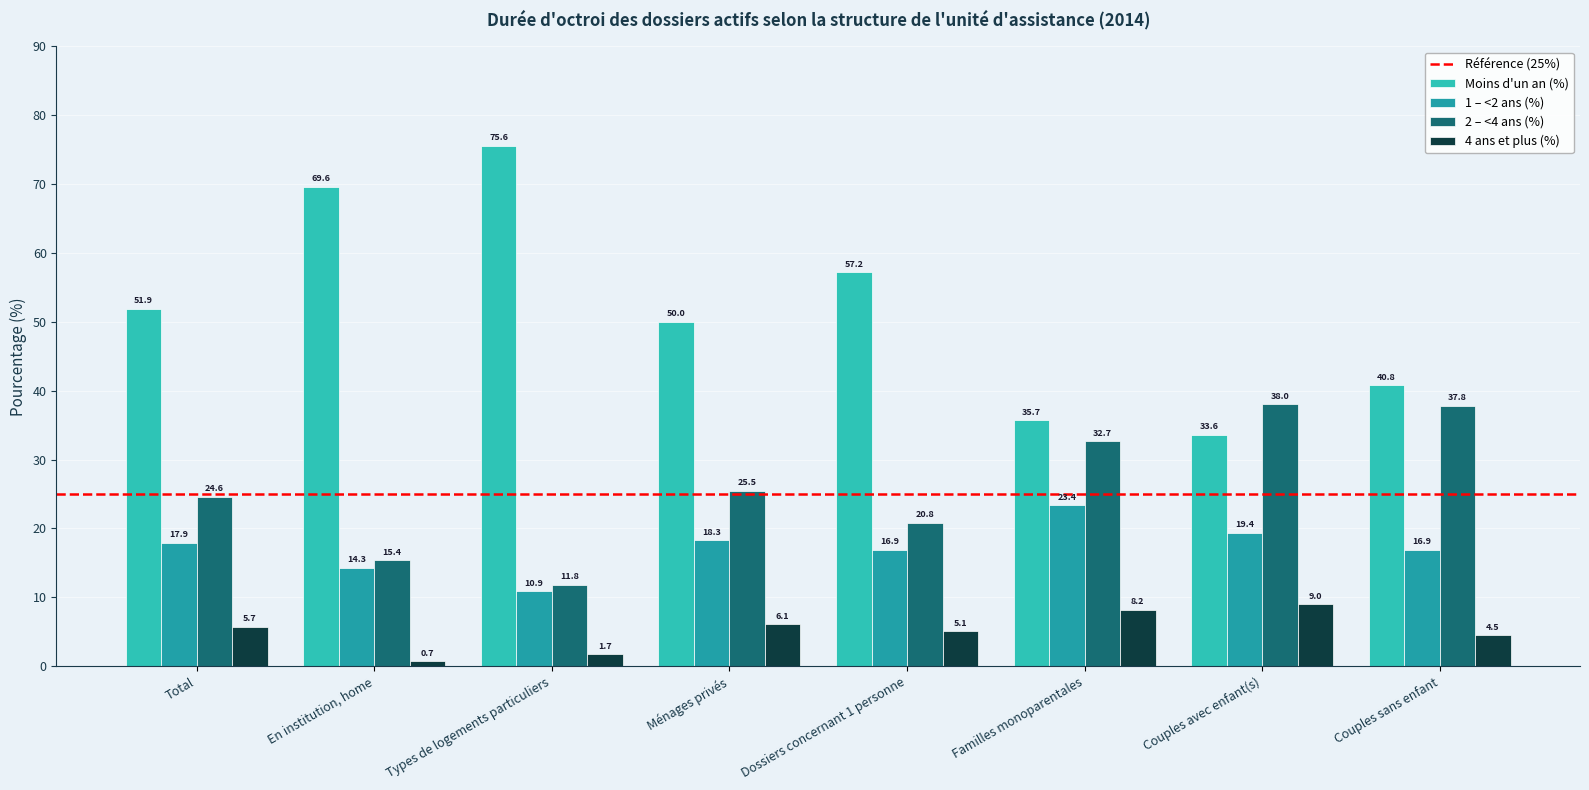

Does the chart contain stacked bars?

No